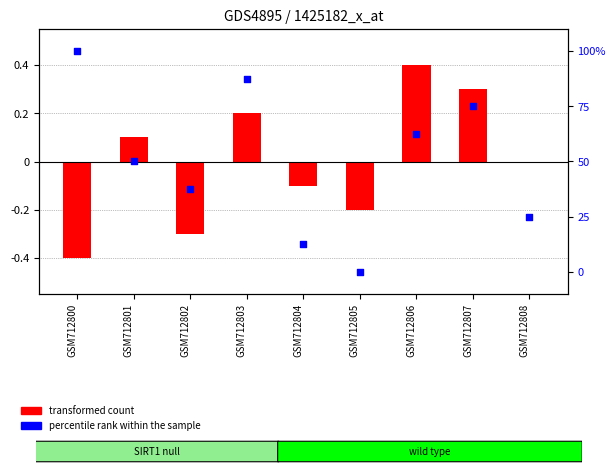

What is the change in value from GSM712804 to GSM712807?

+62.5